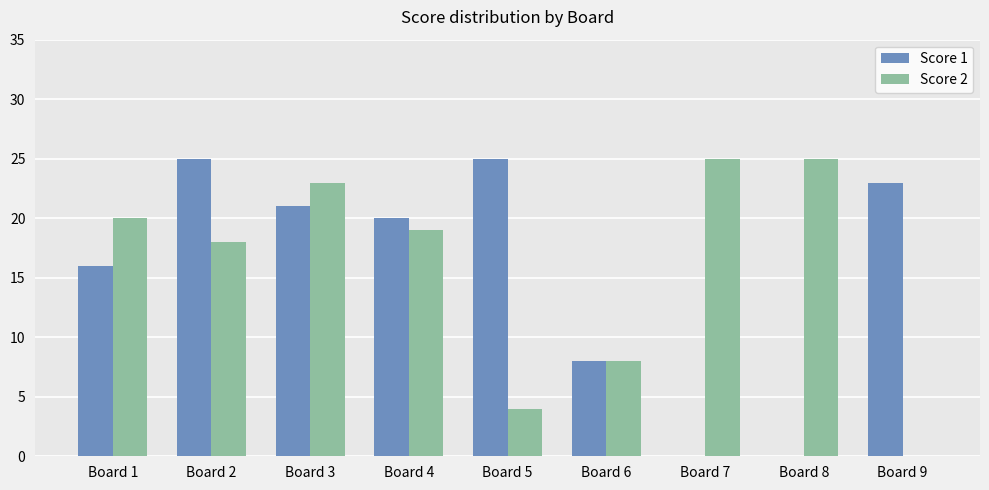

Reading right to left, list all the values displayed in this chart.

Score 1: 23	0	0	8	25	20	21	25	16
Score 2: 0	25	25	8	4	19	23	18	20